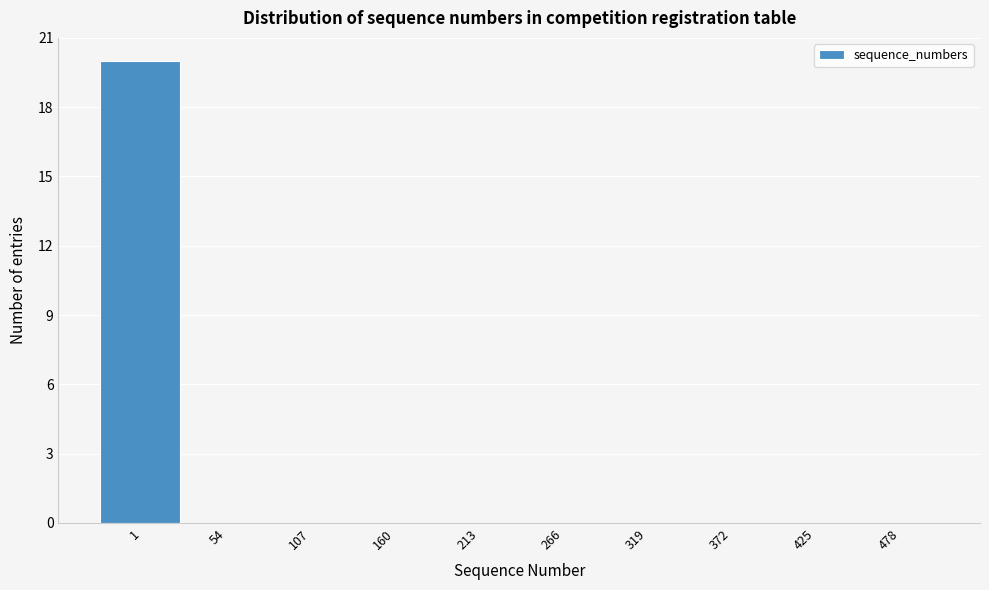

Reading right to left, what are all the values shown in this chart?

478=0	425=0	372=0	319=0	266=0	213=0	160=0	107=0	54=0	1=20